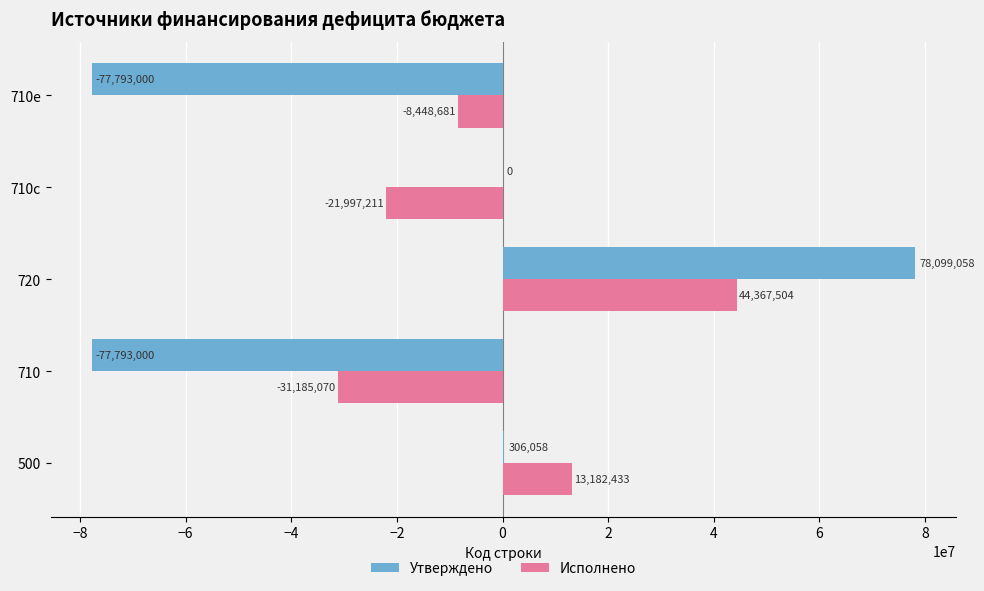

What is the maximum value shown in the chart?

78099058.5